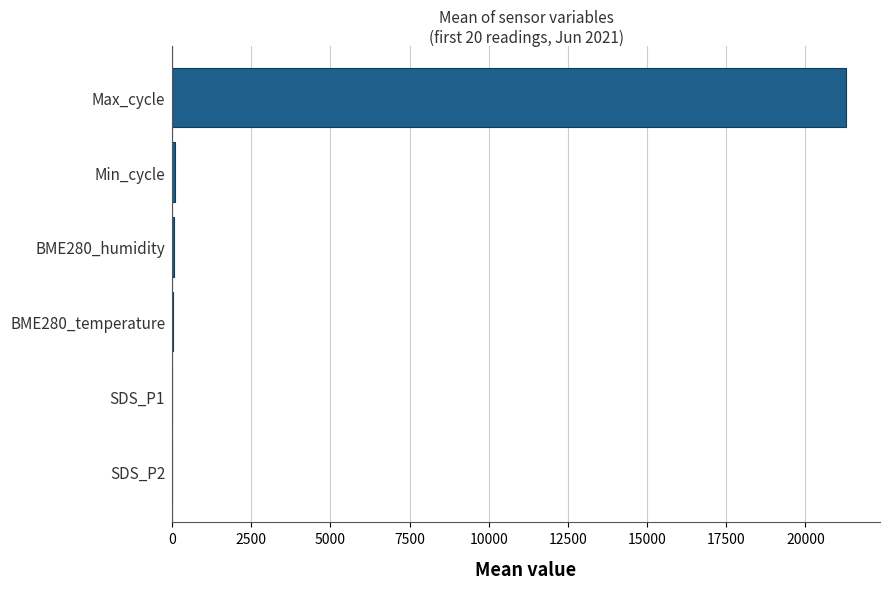

The value at Max_cycle is 34535.4. True or false?

False